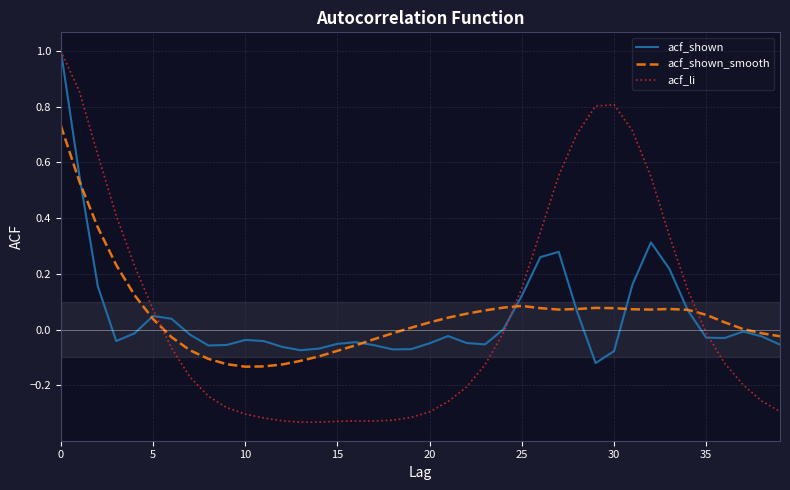

Which series has the widest spread of values?

acf_li